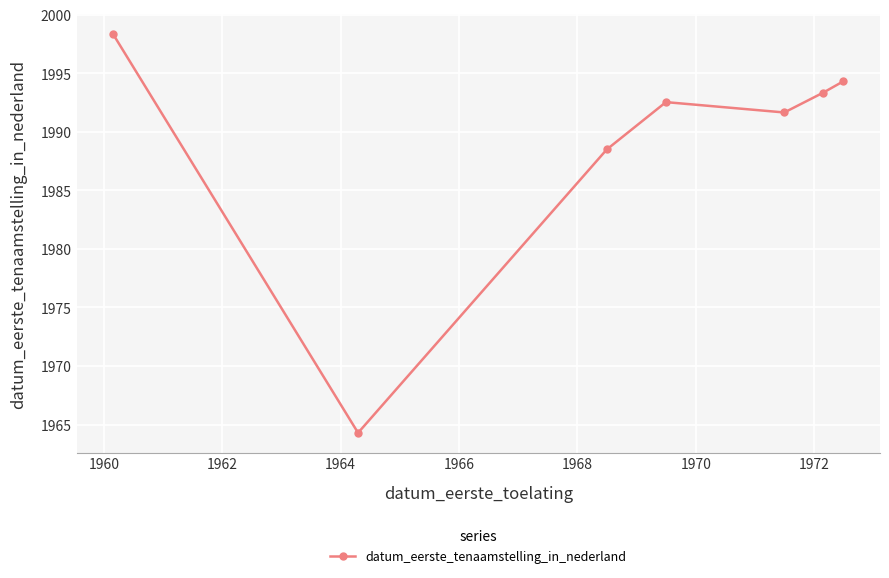

Reading right to left, transcribe all the data shown in this chart.

1994.3	1993.4	1991.7	1992.5	1988.5	1964.3	1998.3